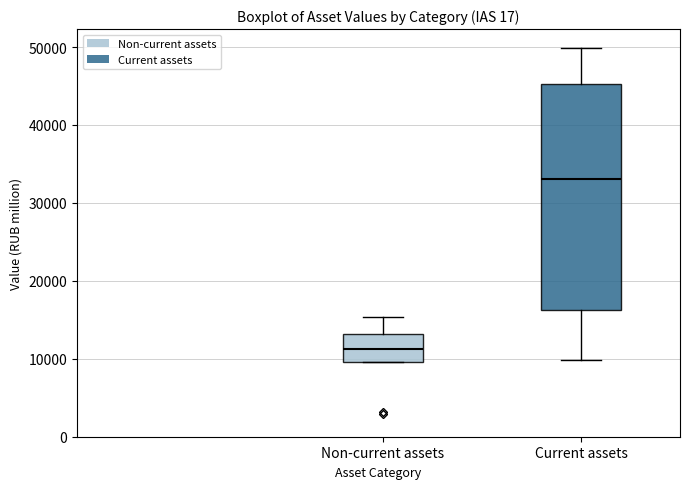

Reading left to right, transcribe this box plot: for each box, give where its median line is, the range the box spans, and where its two whiskers end, as read against the y-axis. The values are not printed on the chart, so give them approximately, as read against the axis.

Non-current assets: median 11000, box 10000 to 13000, whiskers 10000 to 15000
Current assets: median 33000, box 16000 to 45000, whiskers 10000 to 50000